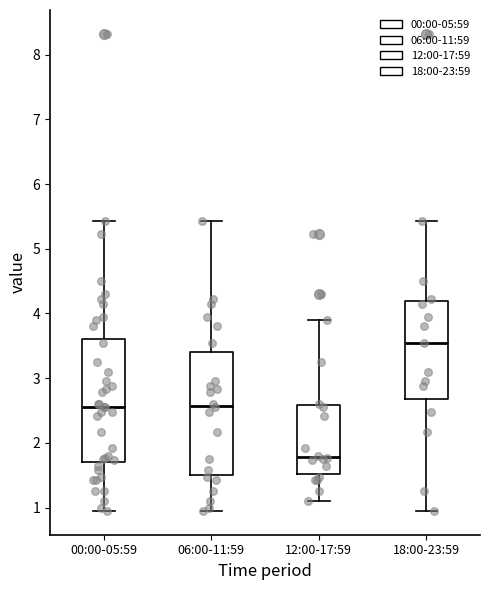

Which box's median line is the lowest?

12:00-17:59